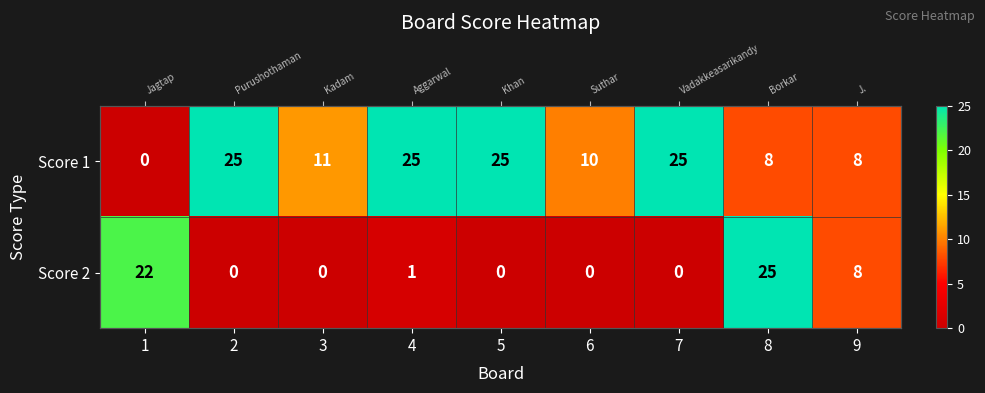

What is the spread (max minus min) of values at 2?

25